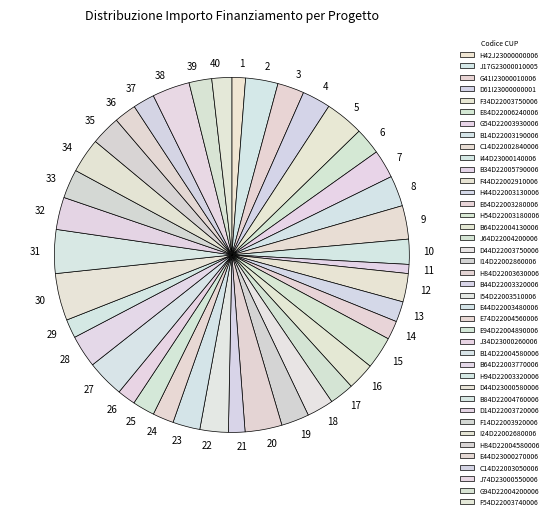

True or false: E94D22004890006 accounts for 2% of the total.

True